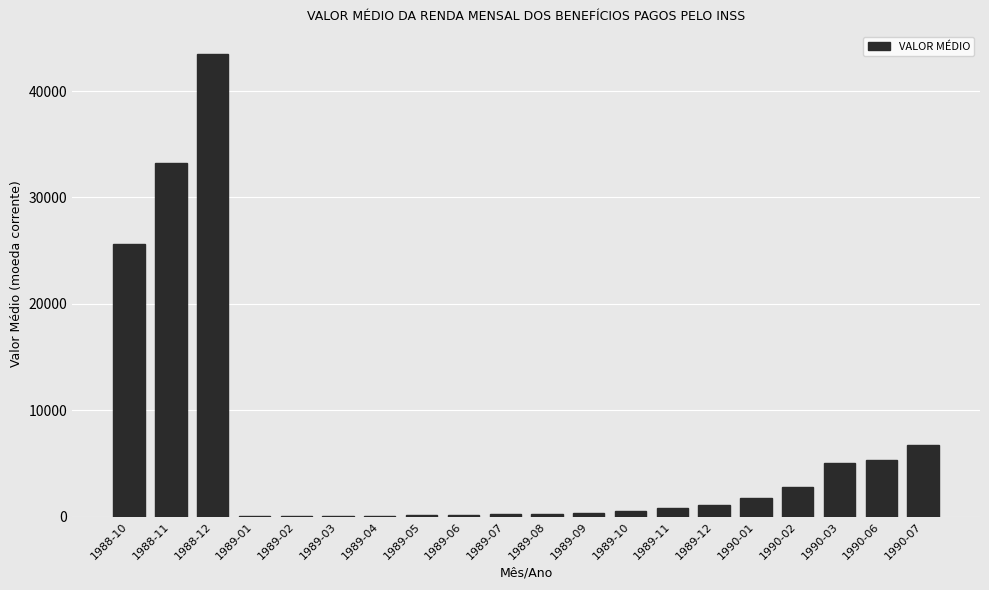

The chart shows a value of 2709.2 at 1990-06. True or false?

False